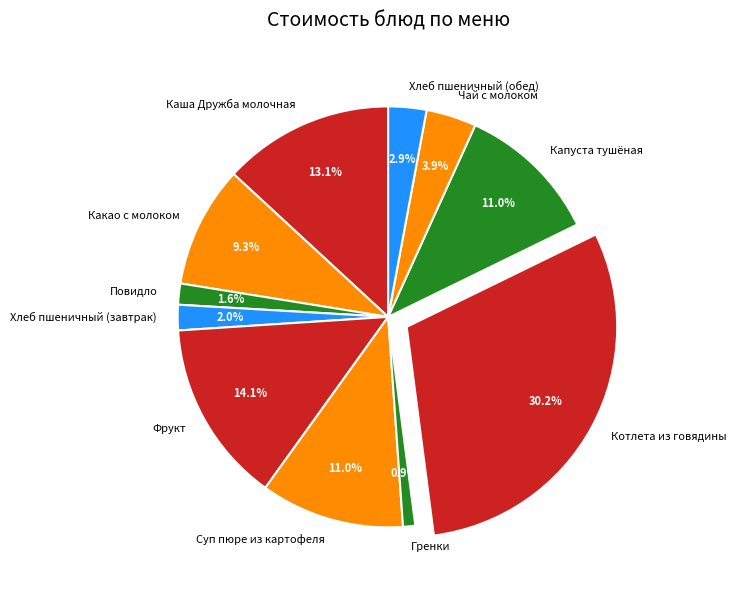

The Хлеб пшеничный (обед) slice represents 17% of the pie. True or false?

False